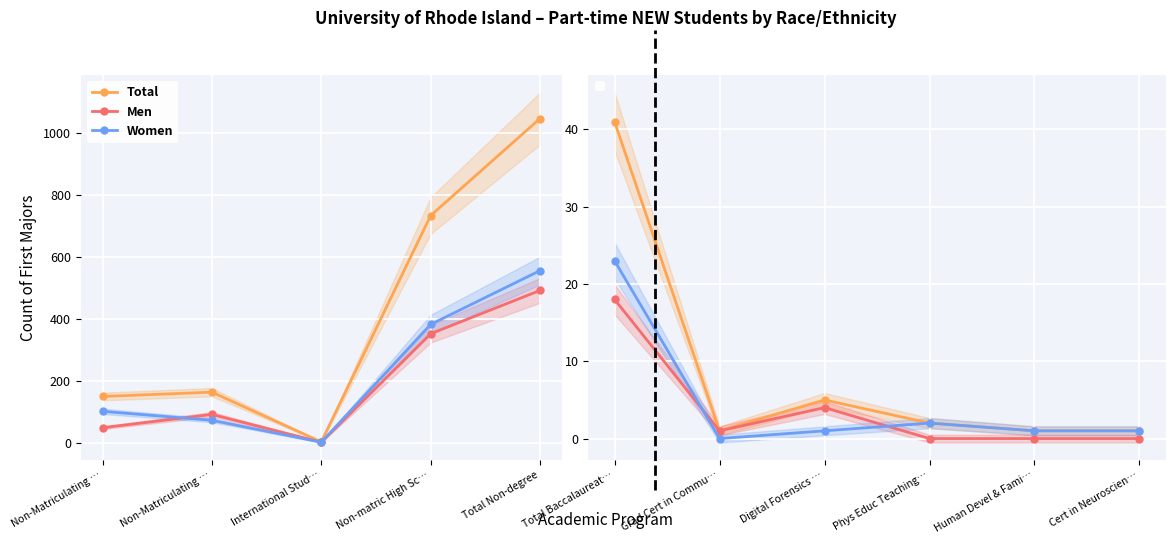

What is the spread (max minus min) of values at Cert in Neuroscien…?

1